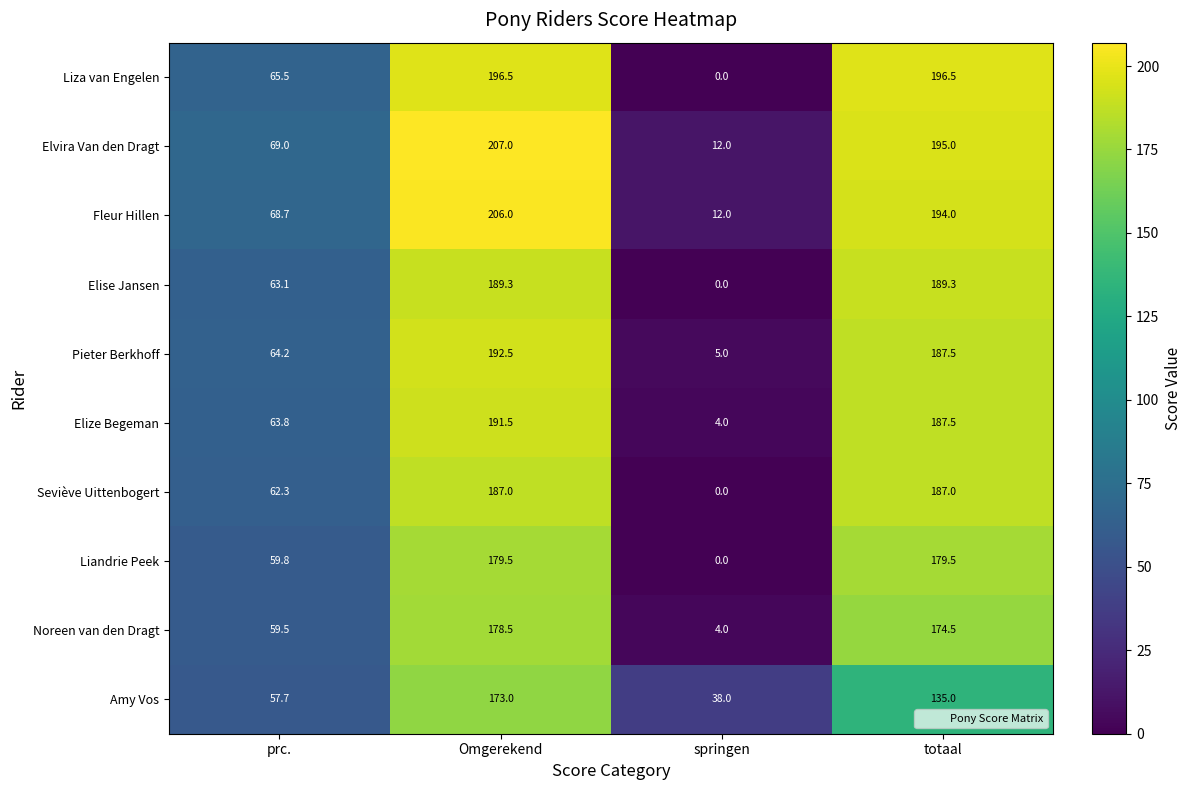

What is the maximum value shown in the chart?

207.0